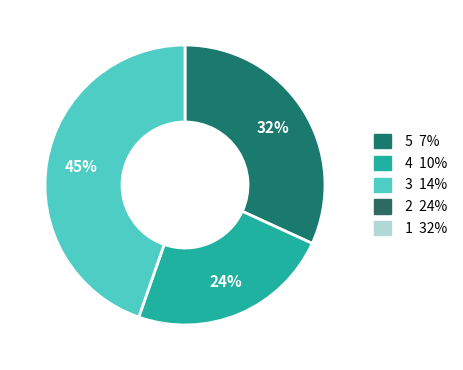

How many slices are in this pie chart?

3